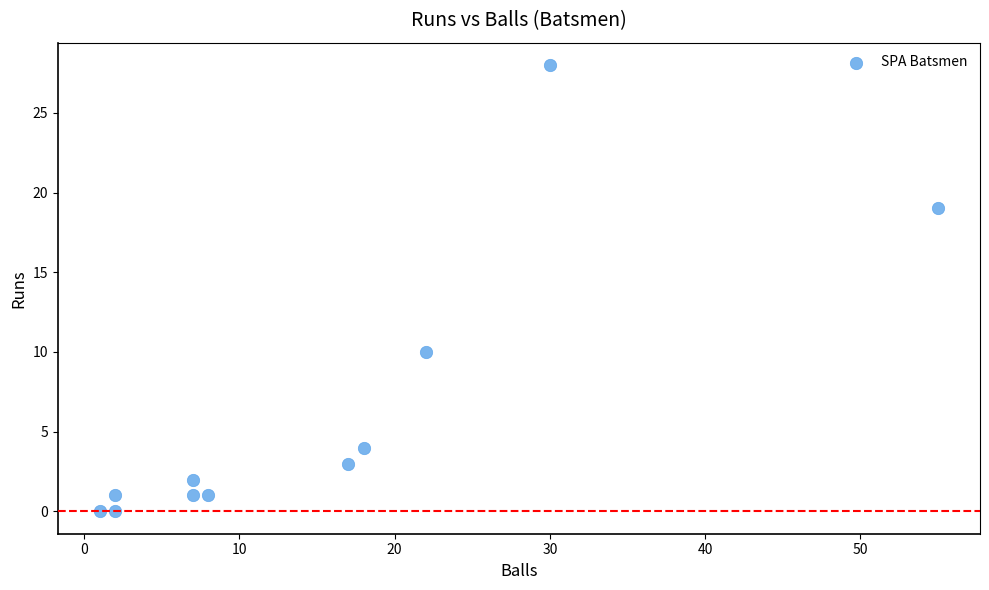

What is the range of X values (max minus min)?

54